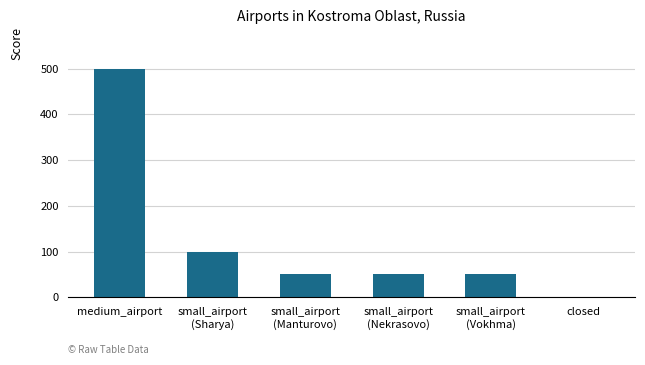

Reading right to left, what are all the values shown in this chart?

0	50	50	50	100	500